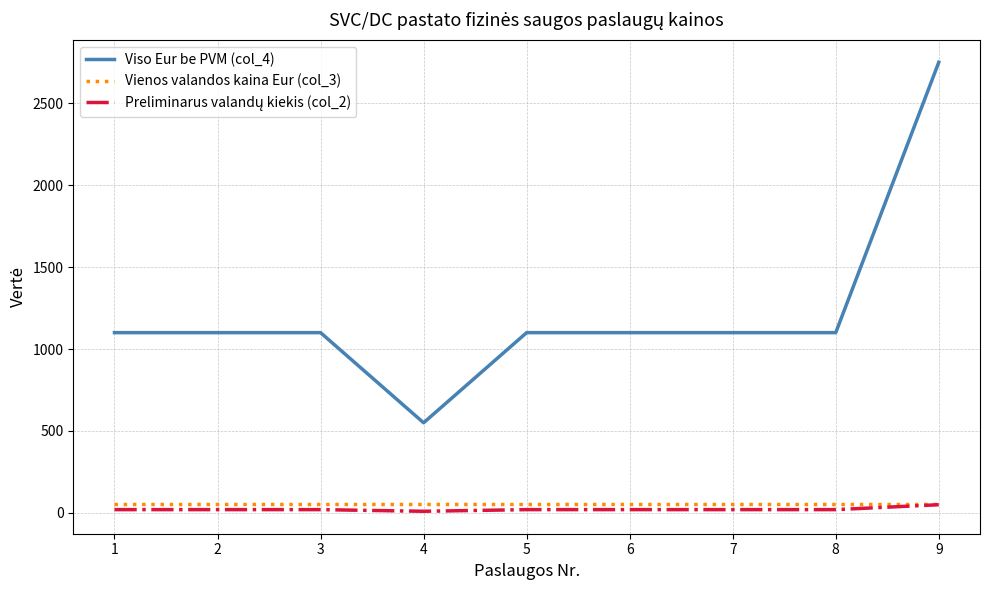

Which series has the largest total across all categories?

Viso Eur be PVM (col_4)